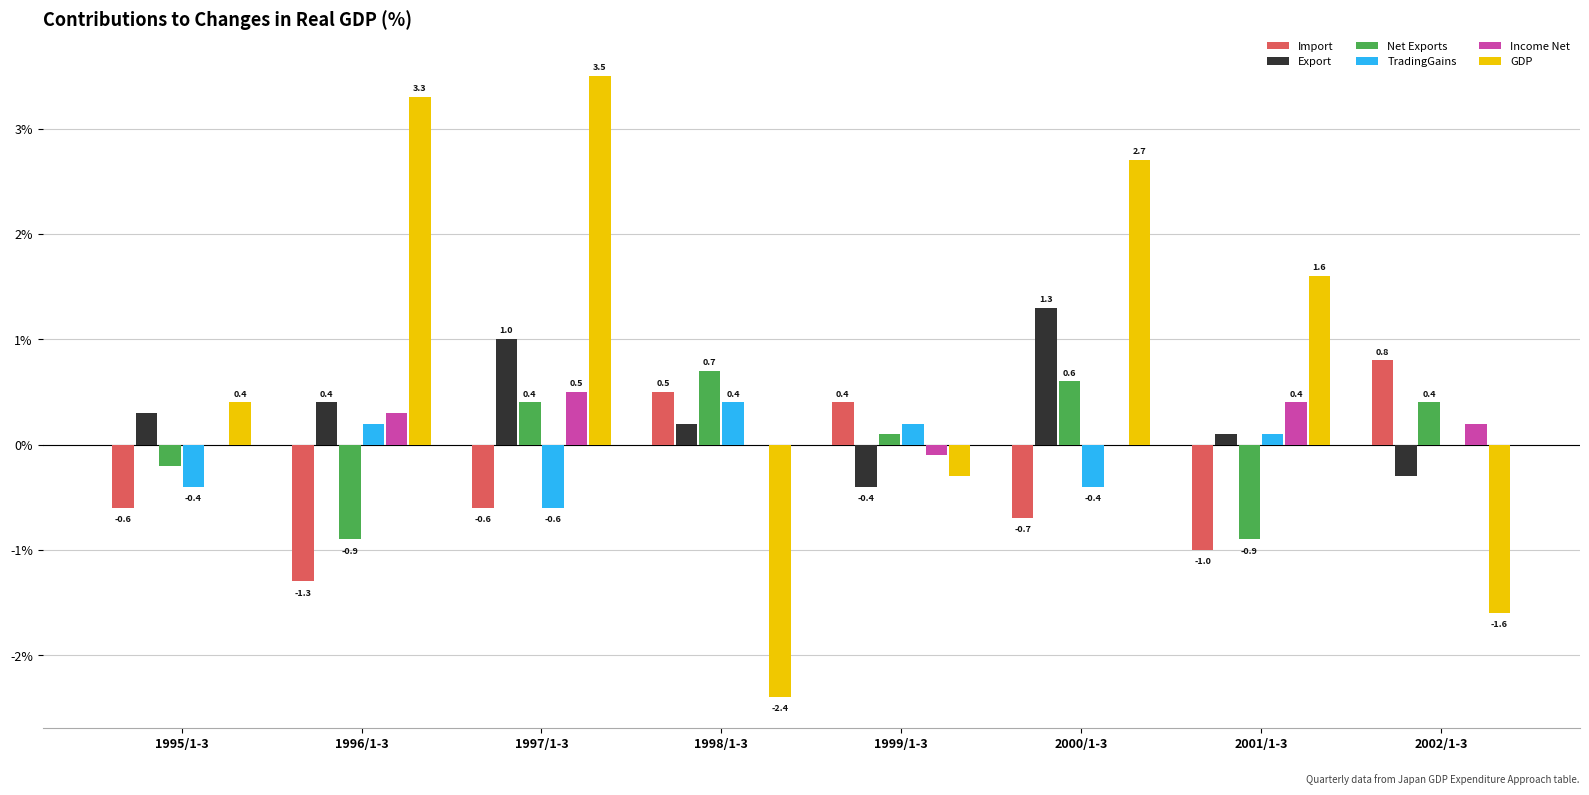

What is the sum of all TradingGains values?

-0.5